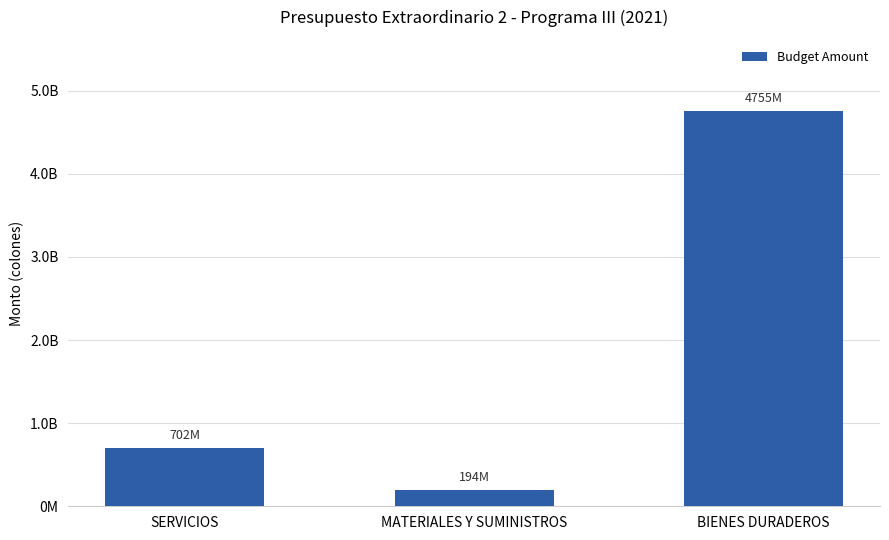

What is the label of the 2nd bar from the right?

MATERIALES Y SUMINISTROS